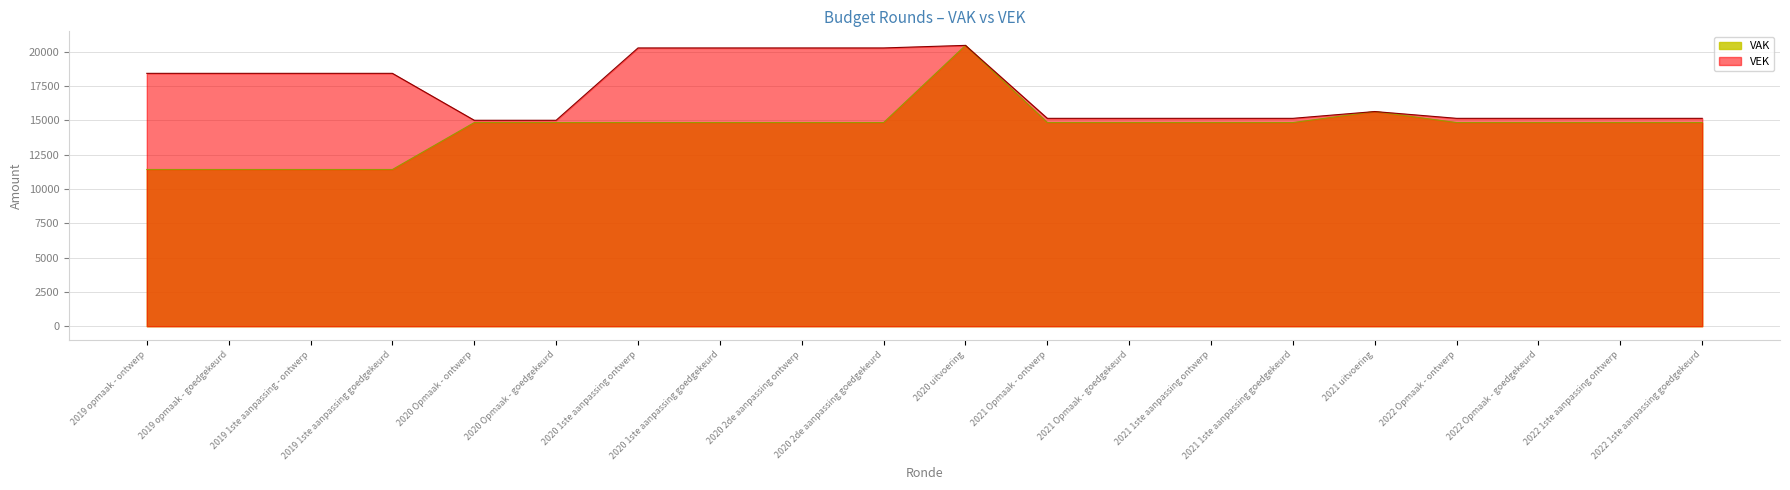

What is the value of the VAK point at the 20th from the left?

14827